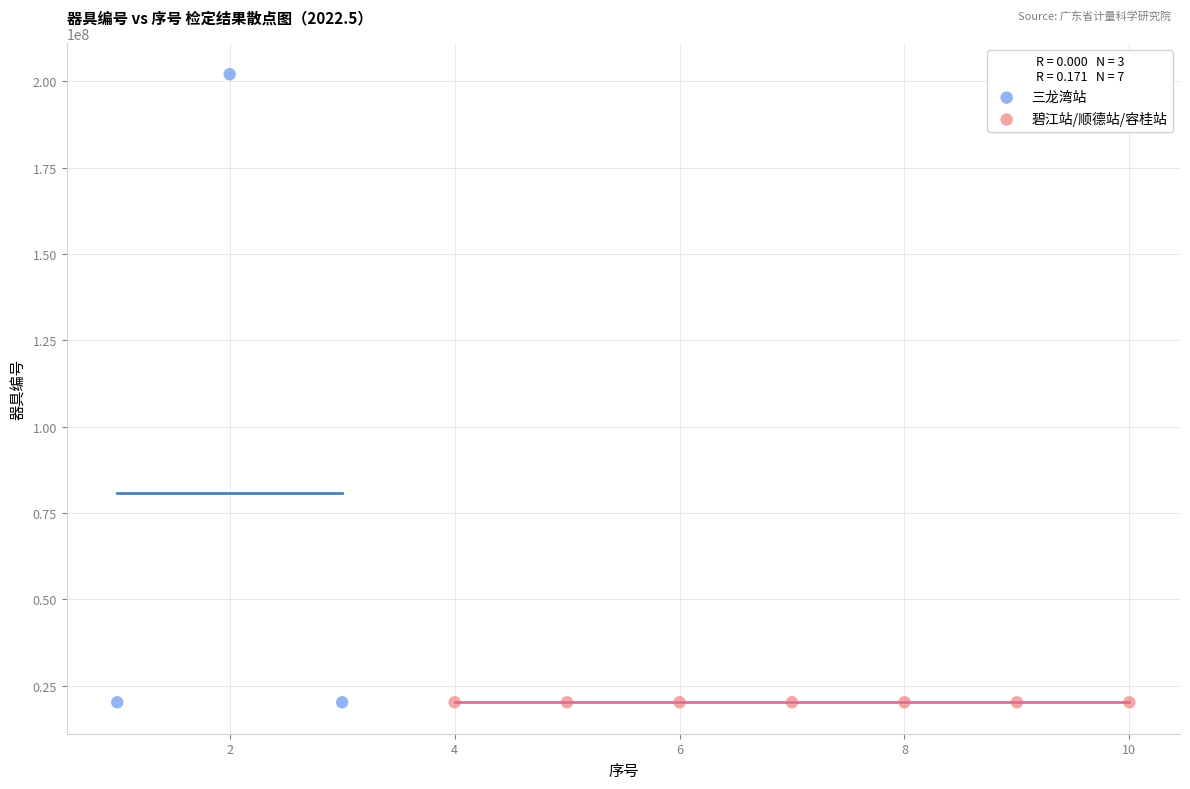

Which series contains the highest Y value?

三龙湾站